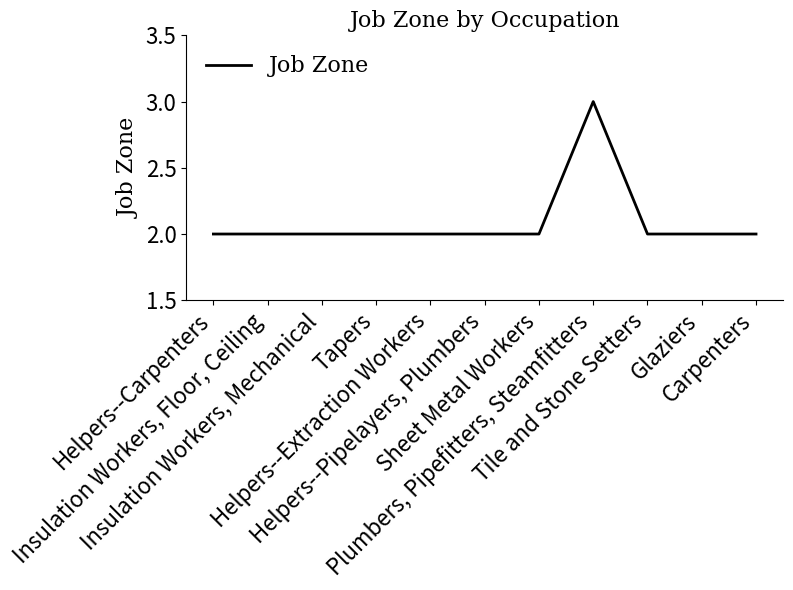

How many lines are shown in the chart?

1